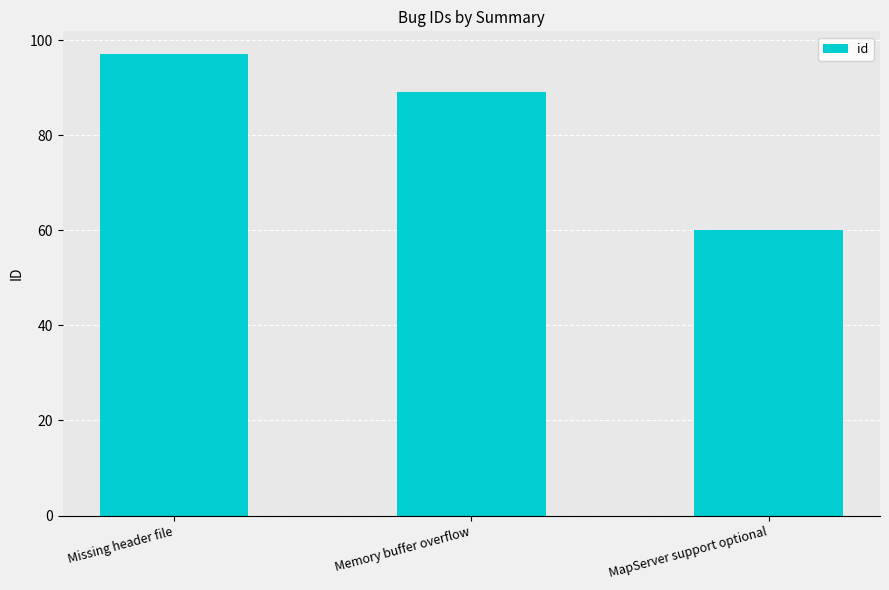

What is the maximum value shown in the chart?

97